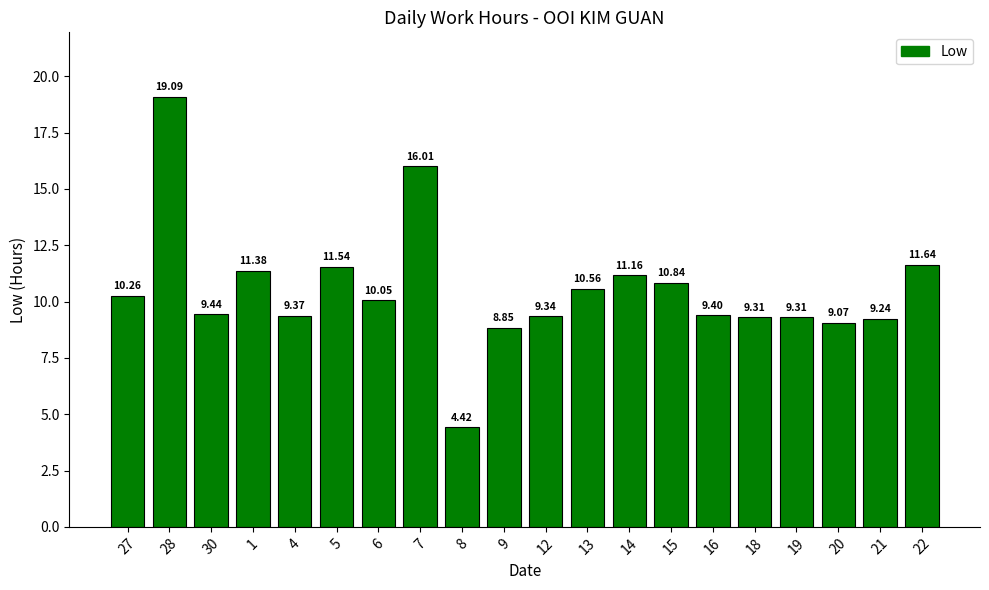

What is the average value?

10.5